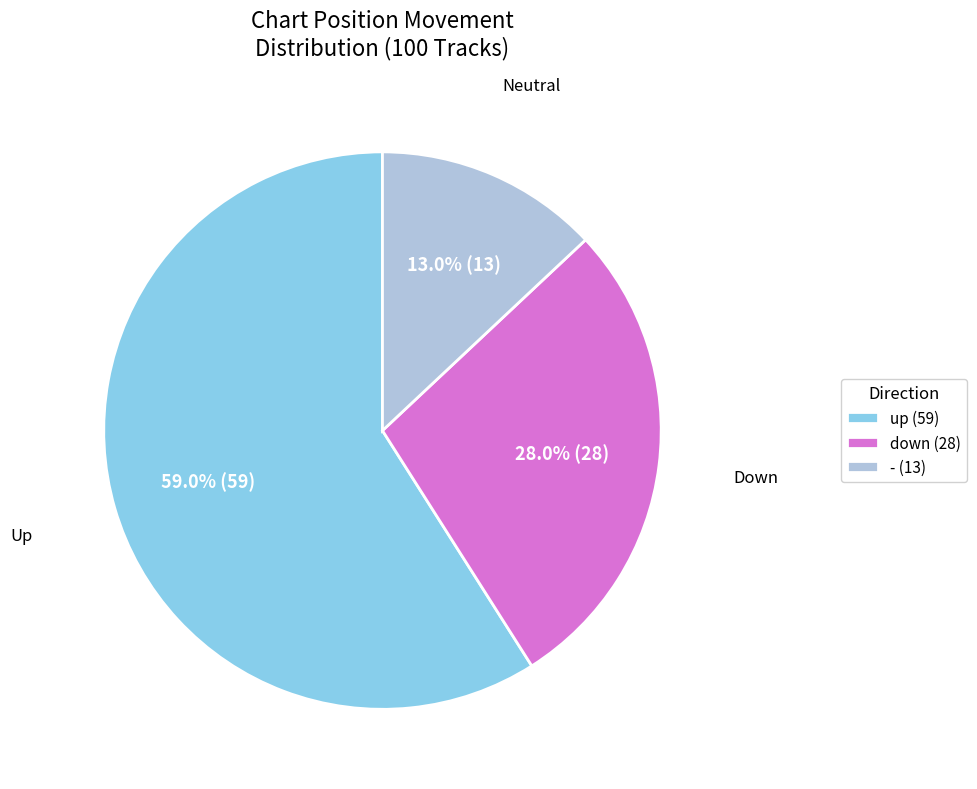

Do down and up together represent more than half of the pie?

Yes